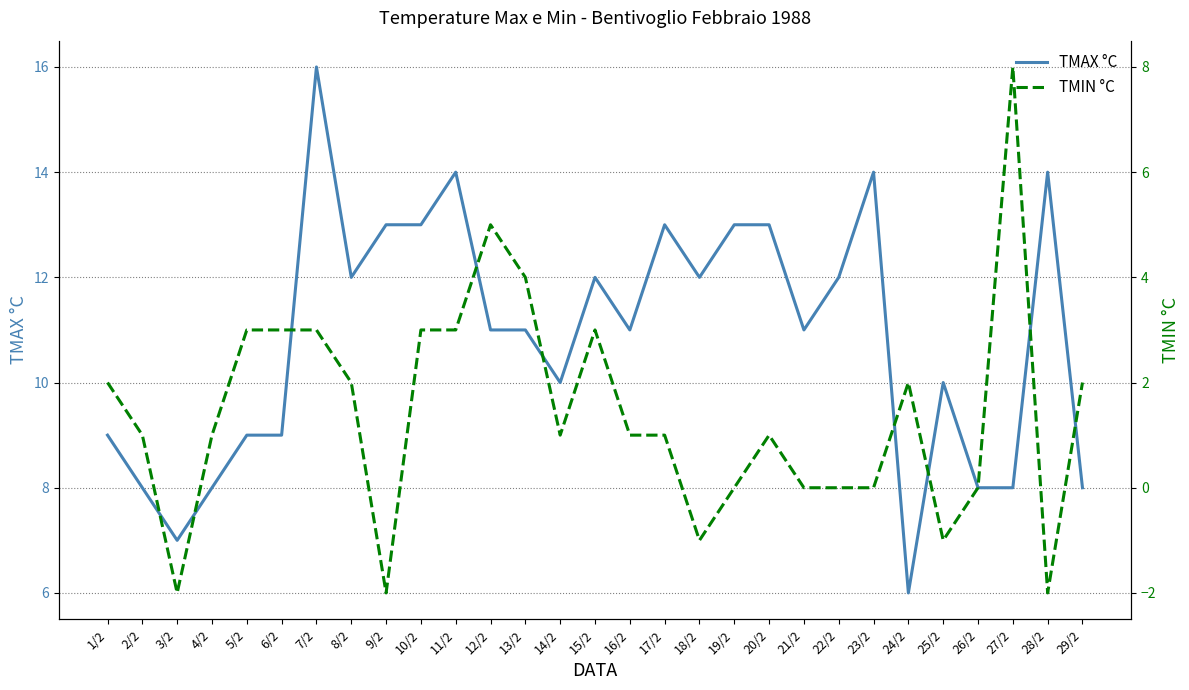

Which label corresponds to the smallest value in the chart?

3/2